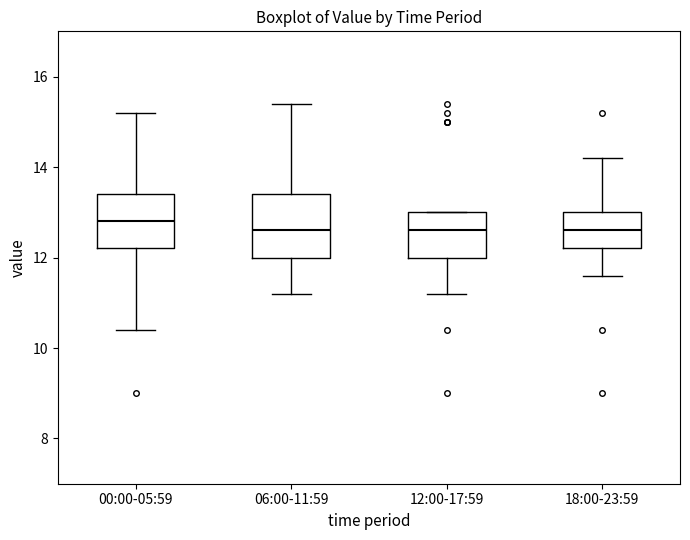

Reading left to right, read every box against the y-axis: the position of its median line, the range the box covers, and the ends of its whiskers. The values are not printed on the chart, so give them approximately, as read against the axis.

00:00-05:59: median 12.8, box 12.2 to 13.4, whiskers 10.4 to 15.2
06:00-11:59: median 12.6, box 12.0 to 13.4, whiskers 11.2 to 15.4
12:00-17:59: median 12.6, box 12.0 to 13.0, whiskers 11.2 to 13.0
18:00-23:59: median 12.6, box 12.2 to 13.0, whiskers 11.6 to 14.2